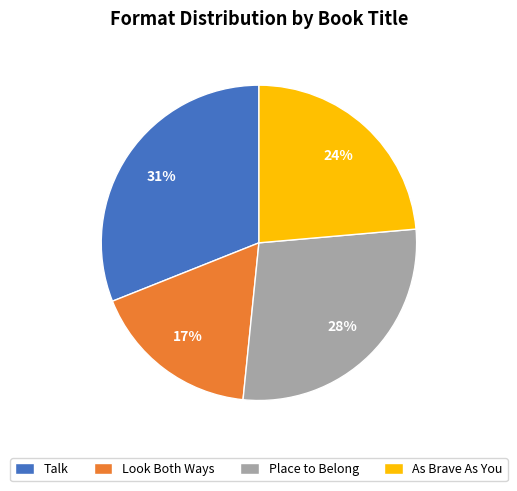

To the nearest percent, what percentage of the pie is Place to Belong?

28%